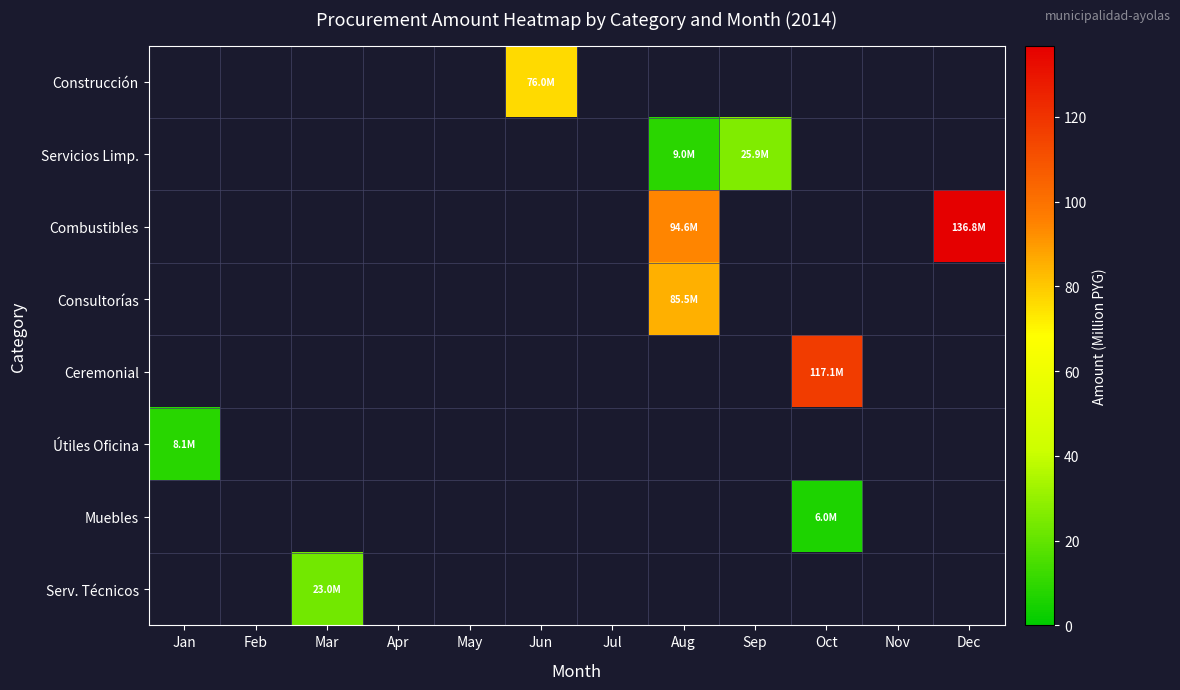

Reading left to right, transcribe all the data shown in this chart.

Construcción: Jan=0.0	Feb=0.0	Mar=0.0	Apr=0.0	May=0.0	Jun=76.0	Jul=0.0	Aug=0.0	Sep=0.0	Oct=0.0	Nov=0.0	Dec=0.0
Servicios Limp.: Jan=0.0	Feb=0.0	Mar=0.0	Apr=0.0	May=0.0	Jun=0.0	Jul=0.0	Aug=9.0	Sep=25.9	Oct=0.0	Nov=0.0	Dec=0.0
Combustibles: Jan=0.0	Feb=0.0	Mar=0.0	Apr=0.0	May=0.0	Jun=0.0	Jul=0.0	Aug=94.6	Sep=0.0	Oct=0.0	Nov=0.0	Dec=136.8
Consultorías: Jan=0.0	Feb=0.0	Mar=0.0	Apr=0.0	May=0.0	Jun=0.0	Jul=0.0	Aug=85.5	Sep=0.0	Oct=0.0	Nov=0.0	Dec=0.0
Ceremonial: Jan=0.0	Feb=0.0	Mar=0.0	Apr=0.0	May=0.0	Jun=0.0	Jul=0.0	Aug=0.0	Sep=0.0	Oct=117.1	Nov=0.0	Dec=0.0
Útiles Oficina: Jan=8.1	Feb=0.0	Mar=0.0	Apr=0.0	May=0.0	Jun=0.0	Jul=0.0	Aug=0.0	Sep=0.0	Oct=0.0	Nov=0.0	Dec=0.0
Muebles: Jan=0.0	Feb=0.0	Mar=0.0	Apr=0.0	May=0.0	Jun=0.0	Jul=0.0	Aug=0.0	Sep=0.0	Oct=6.0	Nov=0.0	Dec=0.0
Serv. Técnicos: Jan=0.0	Feb=0.0	Mar=23.0	Apr=0.0	May=0.0	Jun=0.0	Jul=0.0	Aug=0.0	Sep=0.0	Oct=0.0	Nov=0.0	Dec=0.0